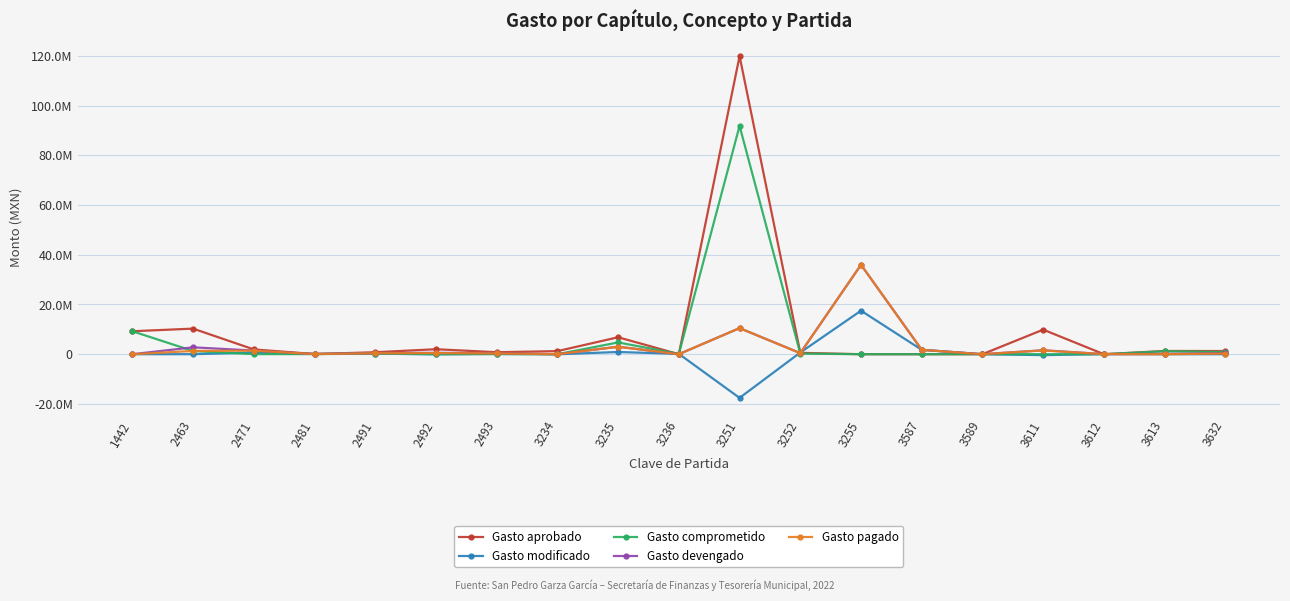

Does the chart have visible grid lines?

Yes